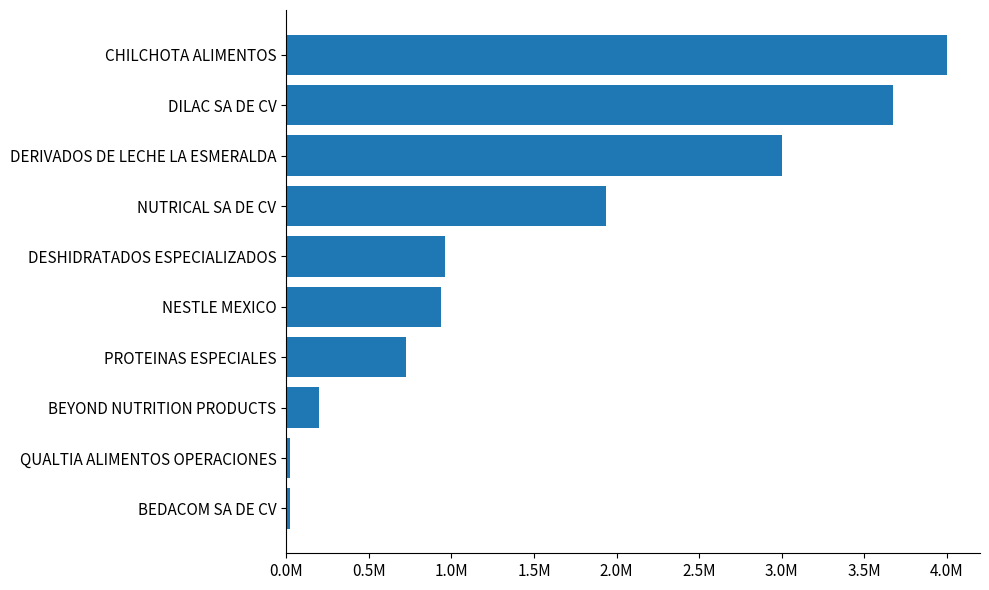

How many values exceed 962976?

4